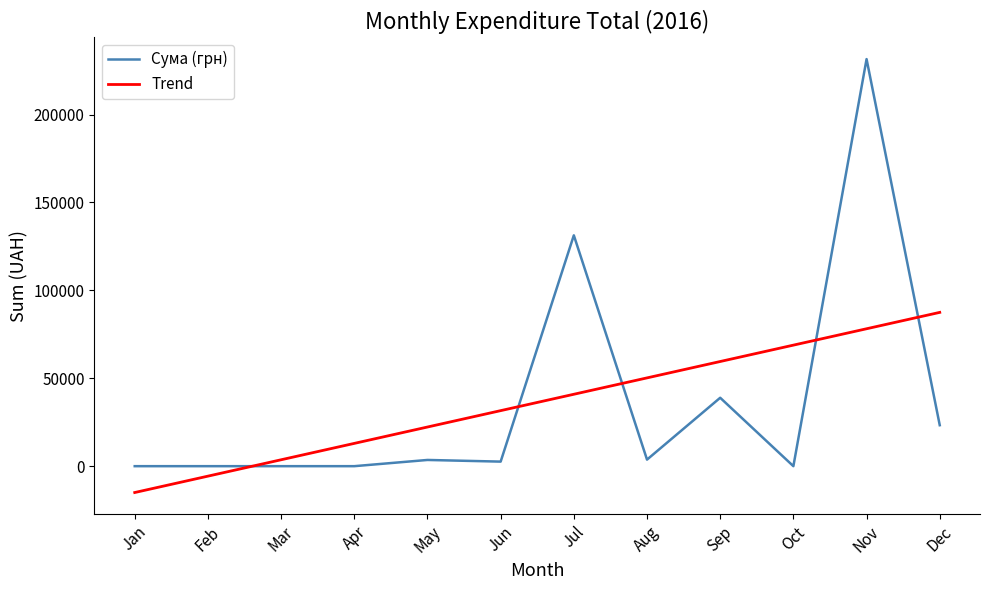

The Trend series shows 40903.0 at Jul. True or false?

True